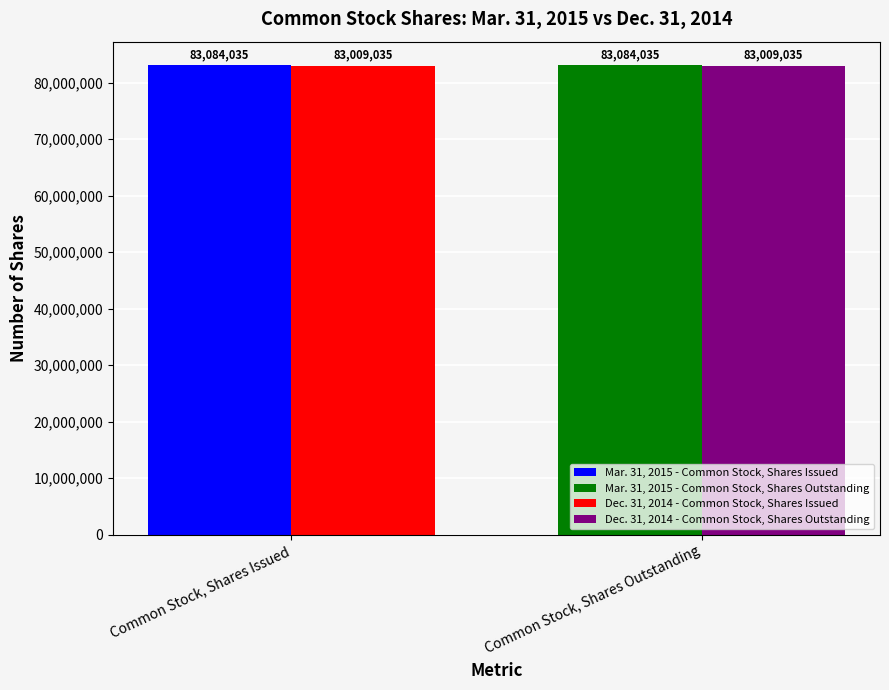

How many distinct data groups are displayed?

4